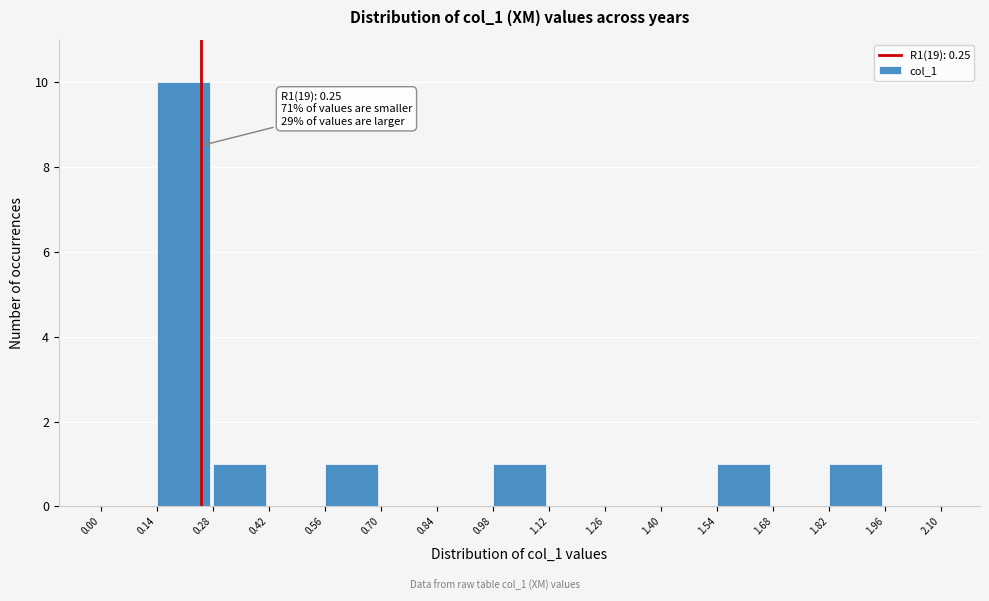

Which range on the x-axis has the tallest bar?

0.14 to 0.28